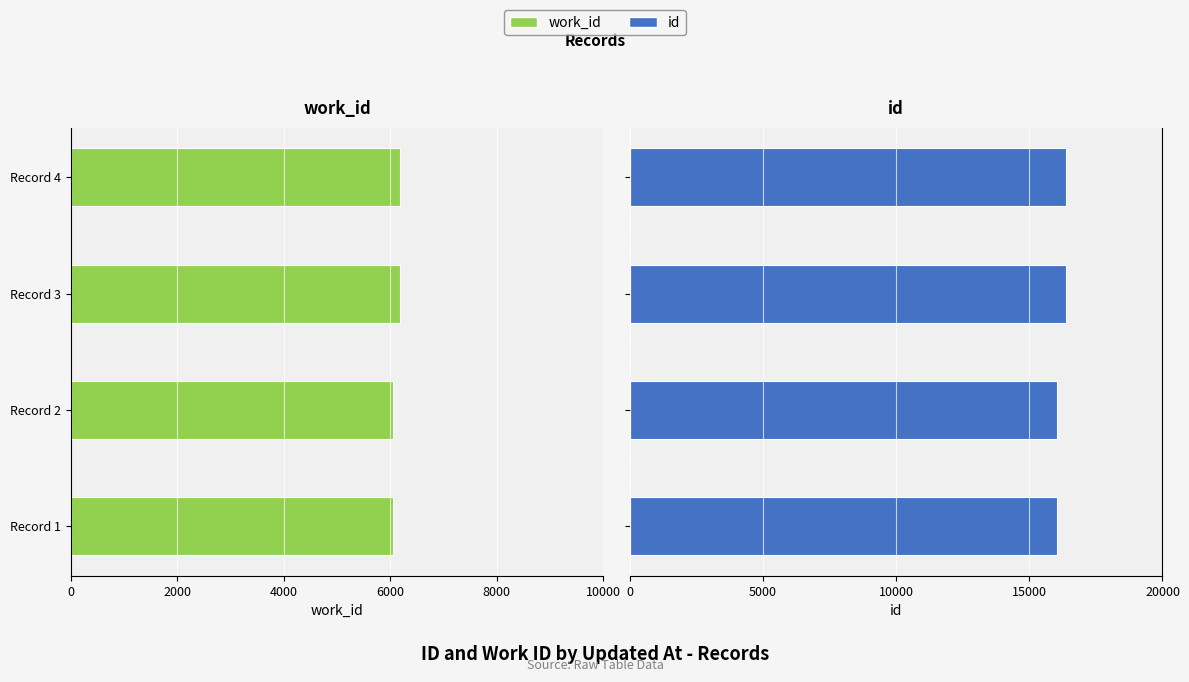

What value does the id series have at Record 1, to the nearest 10?

16030